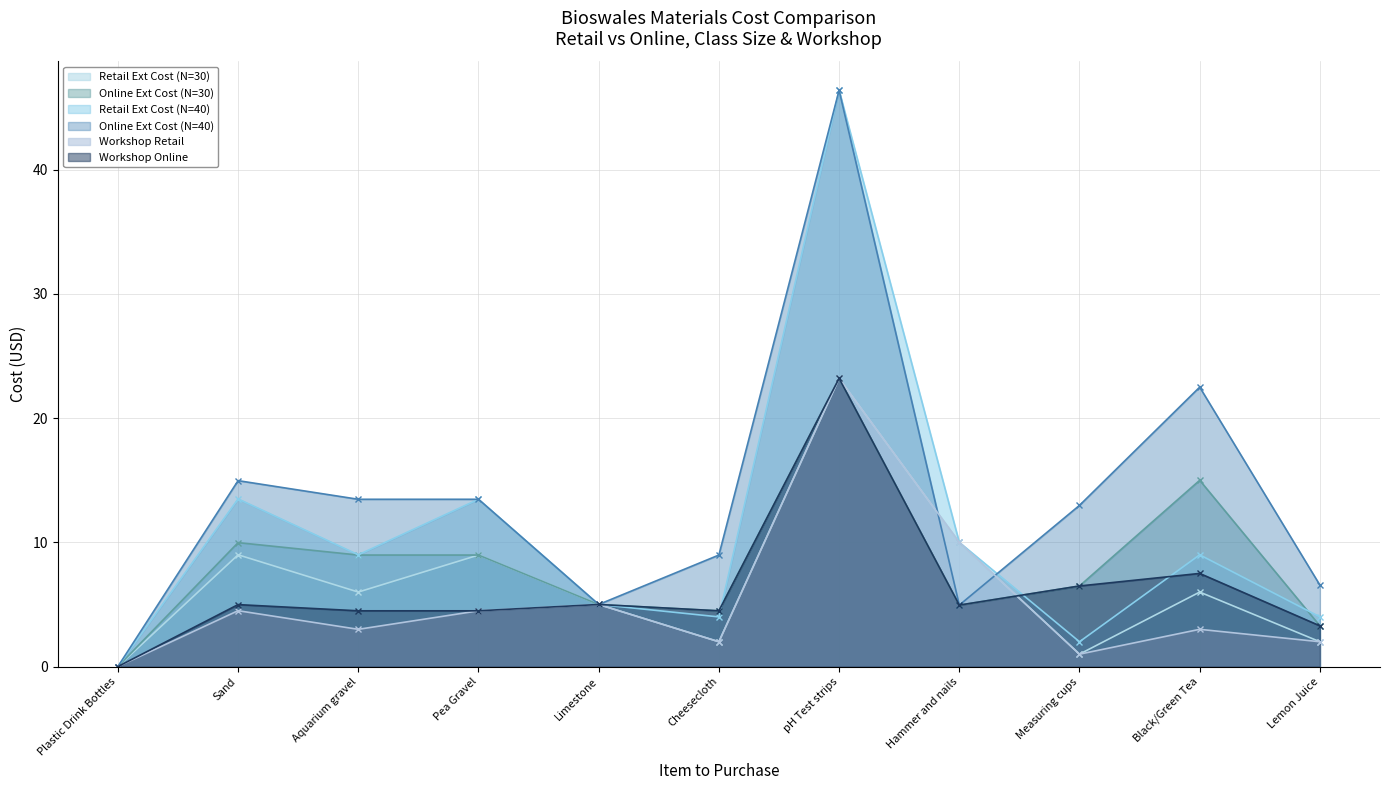

Which label corresponds to the largest value in the chart?

pH Test strips